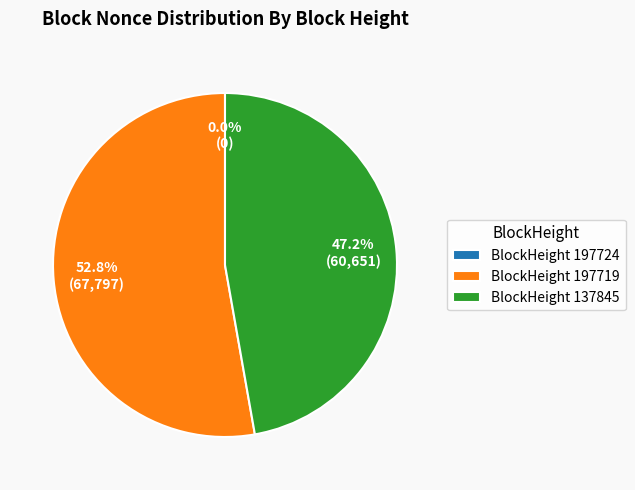

True or false: 197719 accounts for 53% of the total.

True